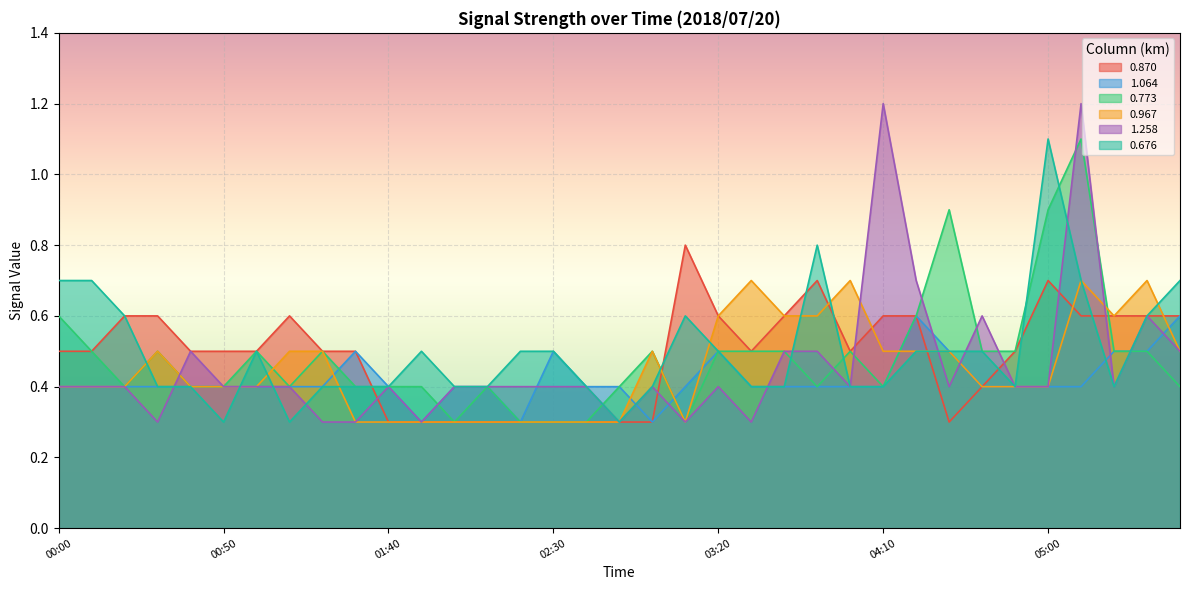

Reading left to right, extract all data points from this chart.

0.870: 00:00=0.5	00:10=0.5	00:20=0.6	00:30=0.6	00:40=0.5	00:50=0.5	01:00=0.5	01:10=0.6	01:20=0.5	01:30=0.5	01:40=0.3	01:50=0.3	02:00=0.3	02:10=0.3	02:20=0.3	02:30=0.3	02:40=0.3	02:50=0.3	03:00=0.3	03:10=0.8	03:20=0.6	03:30=0.5	03:40=0.6	03:50=0.7	04:00=0.5	04:10=0.6	04:20=0.6	04:30=0.3	04:40=0.4	04:50=0.5	05:00=0.7	05:10=0.6	05:20=0.6	05:30=0.6	05:40=0.6
1.064: 00:00=0.4	00:10=0.4	00:20=0.4	00:30=0.4	00:40=0.4	00:50=0.4	01:00=0.4	01:10=0.4	01:20=0.4	01:30=0.5	01:40=0.4	01:50=0.3	02:00=0.4	02:10=0.4	02:20=0.3	02:30=0.5	02:40=0.4	02:50=0.4	03:00=0.3	03:10=0.4	03:20=0.5	03:30=0.4	03:40=0.4	03:50=0.4	04:00=0.4	04:10=0.4	04:20=0.6	04:30=0.5	04:40=0.4	04:50=0.4	05:00=0.4	05:10=0.4	05:20=0.5	05:30=0.5	05:40=0.6
0.773: 00:00=0.6	00:10=0.5	00:20=0.4	00:30=0.5	00:40=0.4	00:50=0.4	01:00=0.5	01:10=0.4	01:20=0.5	01:30=0.4	01:40=0.4	01:50=0.4	02:00=0.3	02:10=0.4	02:20=0.3	02:30=0.3	02:40=0.3	02:50=0.4	03:00=0.5	03:10=0.3	03:20=0.5	03:30=0.5	03:40=0.5	03:50=0.4	04:00=0.5	04:10=0.4	04:20=0.6	04:30=0.9	04:40=0.5	04:50=0.5	05:00=0.9	05:10=1.1	05:20=0.5	05:30=0.5	05:40=0.4
0.967: 00:00=0.4	00:10=0.4	00:20=0.4	00:30=0.5	00:40=0.4	00:50=0.4	01:00=0.4	01:10=0.5	01:20=0.5	01:30=0.3	01:40=0.3	01:50=0.3	02:00=0.3	02:10=0.3	02:20=0.3	02:30=0.3	02:40=0.3	02:50=0.3	03:00=0.5	03:10=0.3	03:20=0.6	03:30=0.7	03:40=0.6	03:50=0.6	04:00=0.7	04:10=0.5	04:20=0.5	04:30=0.5	04:40=0.4	04:50=0.4	05:00=0.4	05:10=0.7	05:20=0.6	05:30=0.7	05:40=0.5
1.258: 00:00=0.4	00:10=0.4	00:20=0.4	00:30=0.3	00:40=0.5	00:50=0.4	01:00=0.4	01:10=0.4	01:20=0.3	01:30=0.3	01:40=0.4	01:50=0.3	02:00=0.4	02:10=0.4	02:20=0.4	02:30=0.4	02:40=0.4	02:50=0.3	03:00=0.4	03:10=0.3	03:20=0.4	03:30=0.3	03:40=0.5	03:50=0.5	04:00=0.4	04:10=1.2	04:20=0.7	04:30=0.4	04:40=0.6	04:50=0.4	05:00=0.4	05:10=1.2	05:20=0.4	05:30=0.6	05:40=0.5
0.676: 00:00=0.7	00:10=0.7	00:20=0.6	00:30=0.4	00:40=0.4	00:50=0.3	01:00=0.5	01:10=0.3	01:20=0.4	01:30=0.4	01:40=0.4	01:50=0.5	02:00=0.4	02:10=0.4	02:20=0.5	02:30=0.5	02:40=0.4	02:50=0.3	03:00=0.4	03:10=0.6	03:20=0.5	03:30=0.4	03:40=0.4	03:50=0.8	04:00=0.4	04:10=0.4	04:20=0.5	04:30=0.5	04:40=0.5	04:50=0.4	05:00=1.1	05:10=0.7	05:20=0.4	05:30=0.6	05:40=0.7